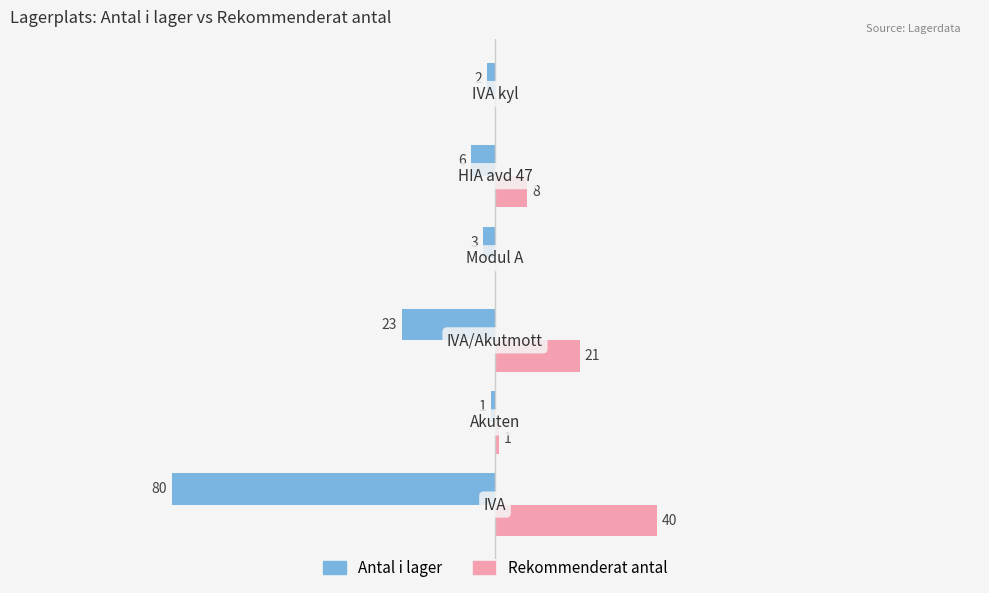

Which series has the largest total across all categories?

Rekommenderat antal